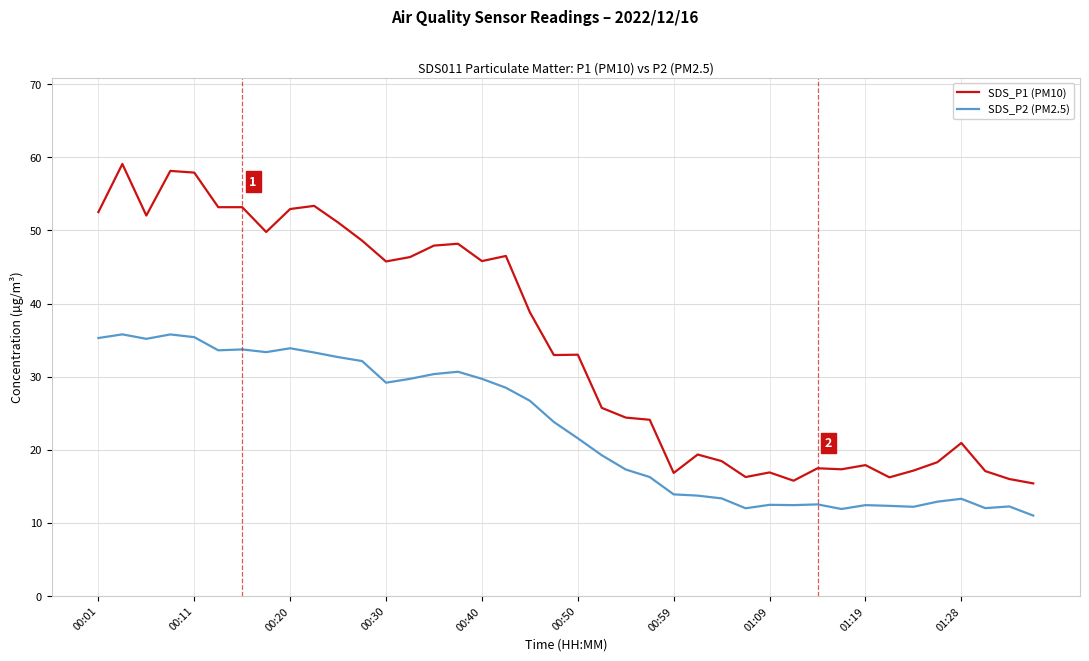

True or false: SDS_P1 (PM10) and SDS_P2 (PM2.5) cross at least once.

False